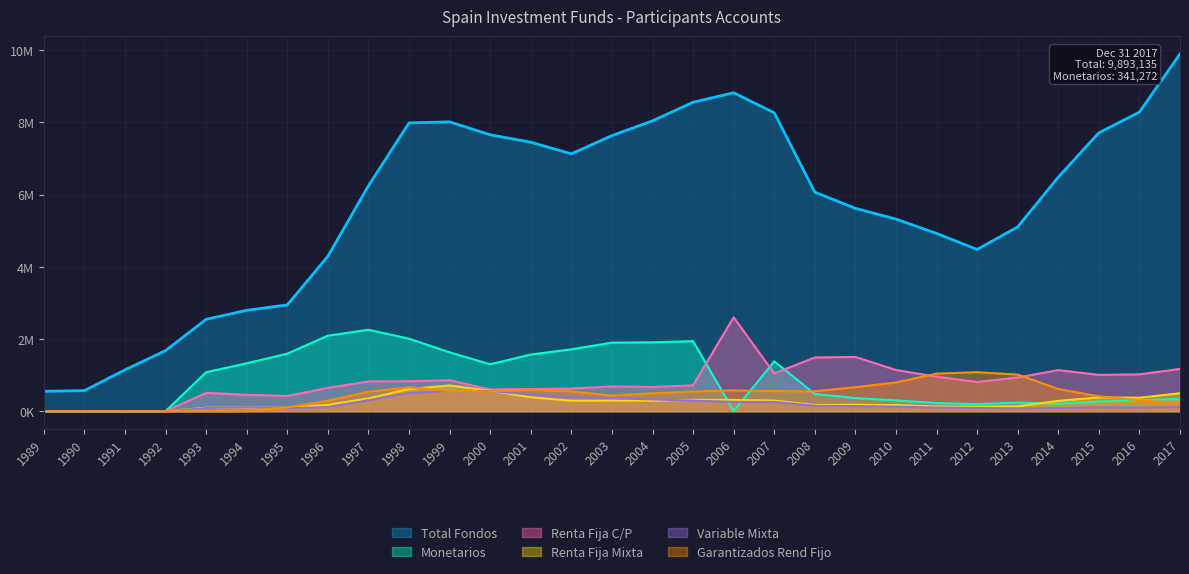

At which category is the sum across all series the highest?

1998